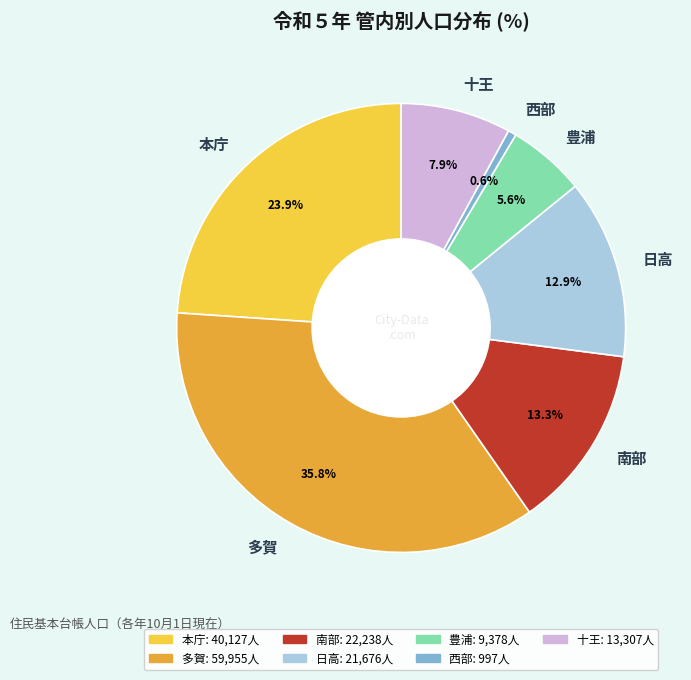

Is 日高 the majority of the pie?

No